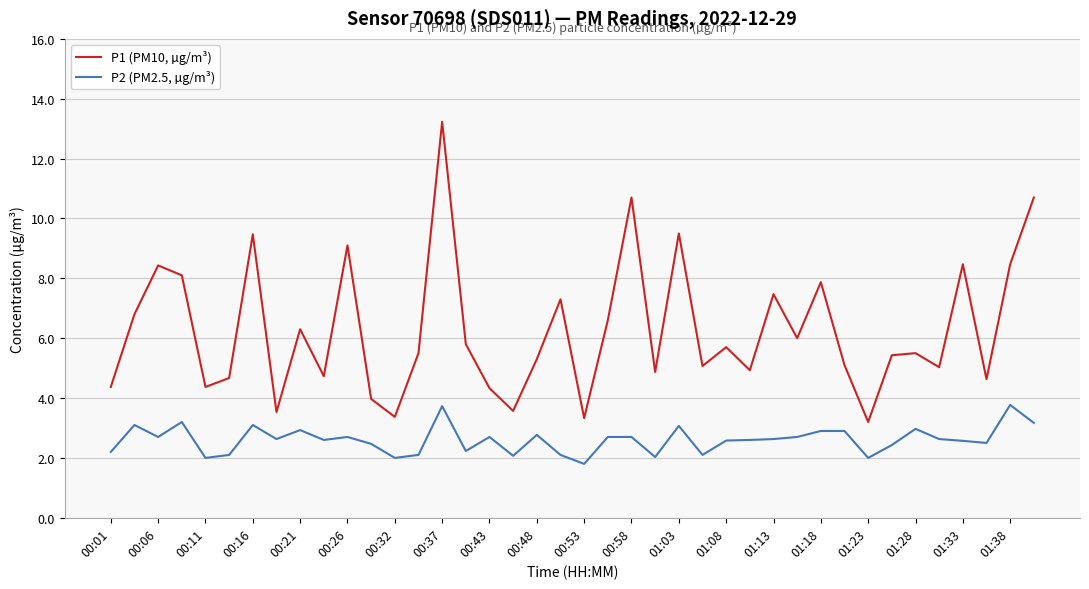

Which series has the largest range (max minus min)?

P1 (PM10, µg/m³)